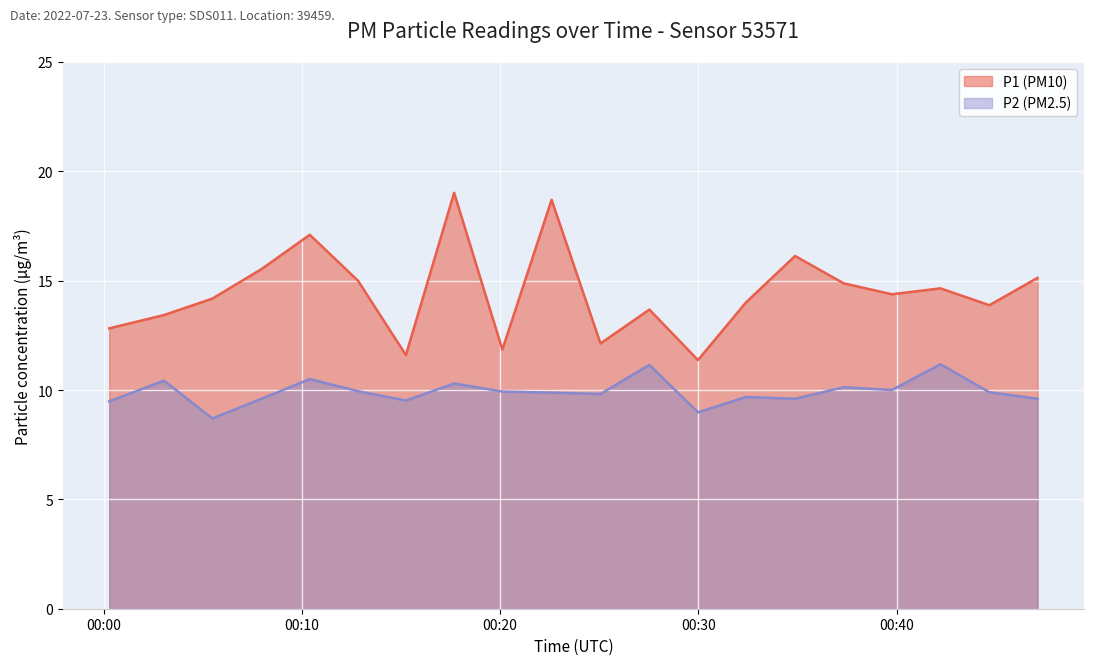

True or false: P2 and P1 cross at least once.

False